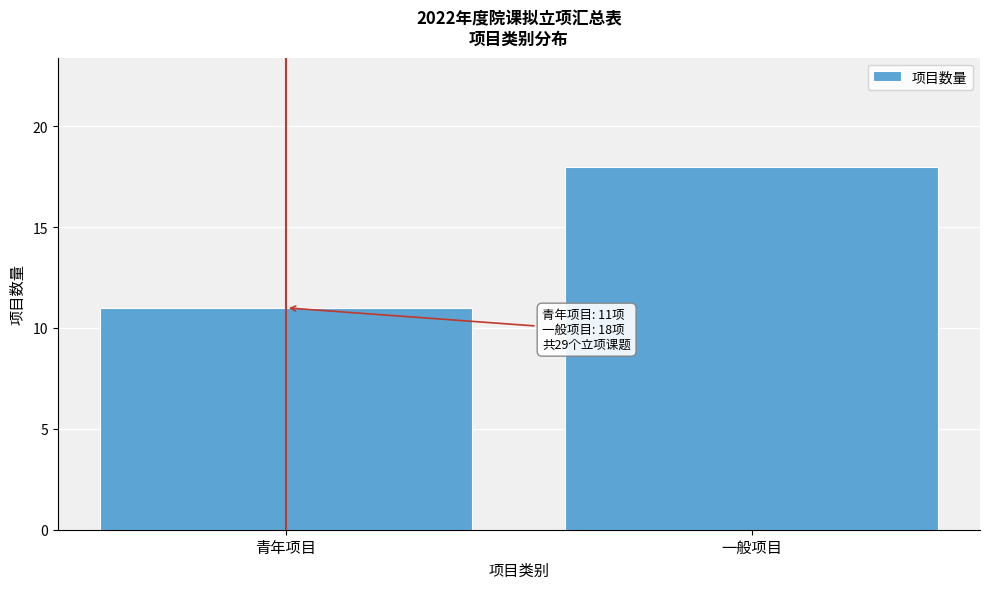

Reading left to right, what are all the values shown in this chart?

青年项目=11	一般项目=18